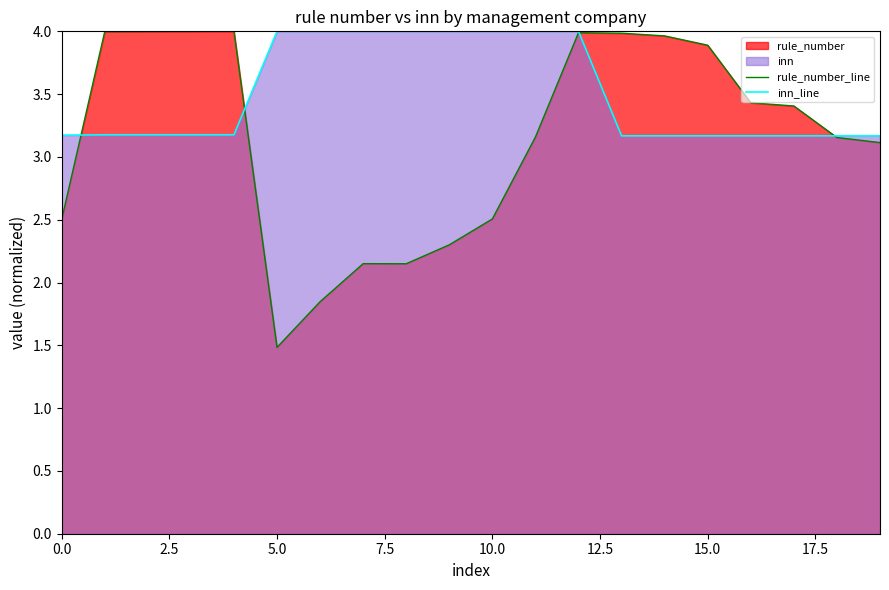

List the series in order of their overall mean, highest first.

inn_line, rule_number_line